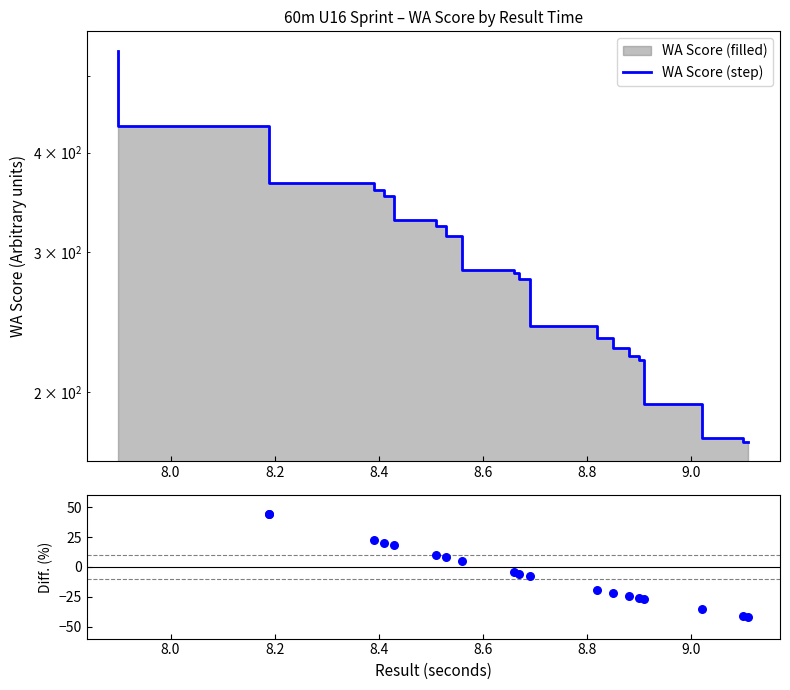

At how many categories does at least one series exceed 101?

20